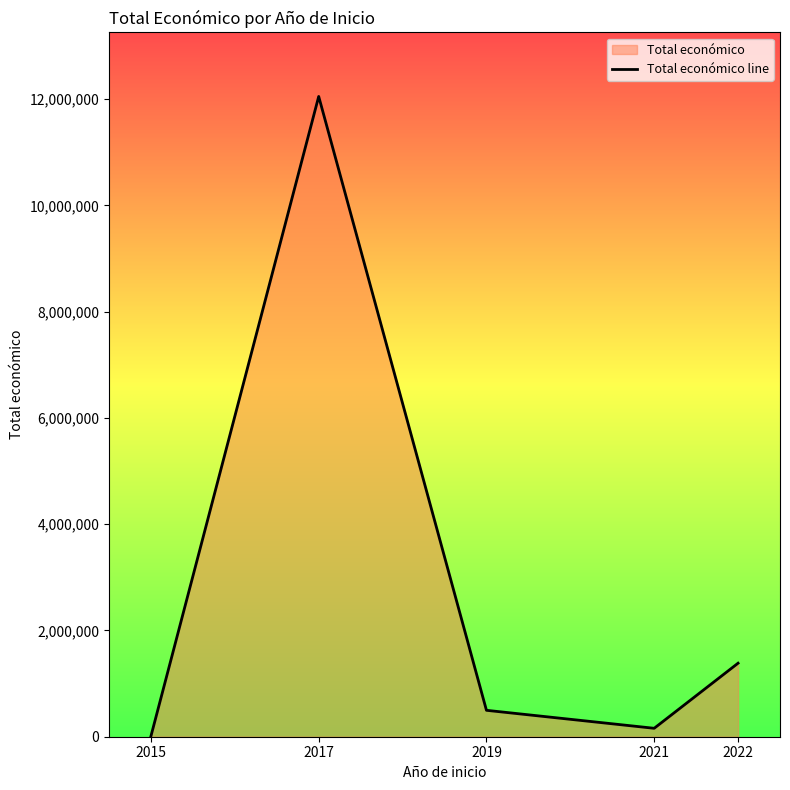

Rank the categories by value from lowest to highest.

2015, 2021, 2019, 2022, 2017